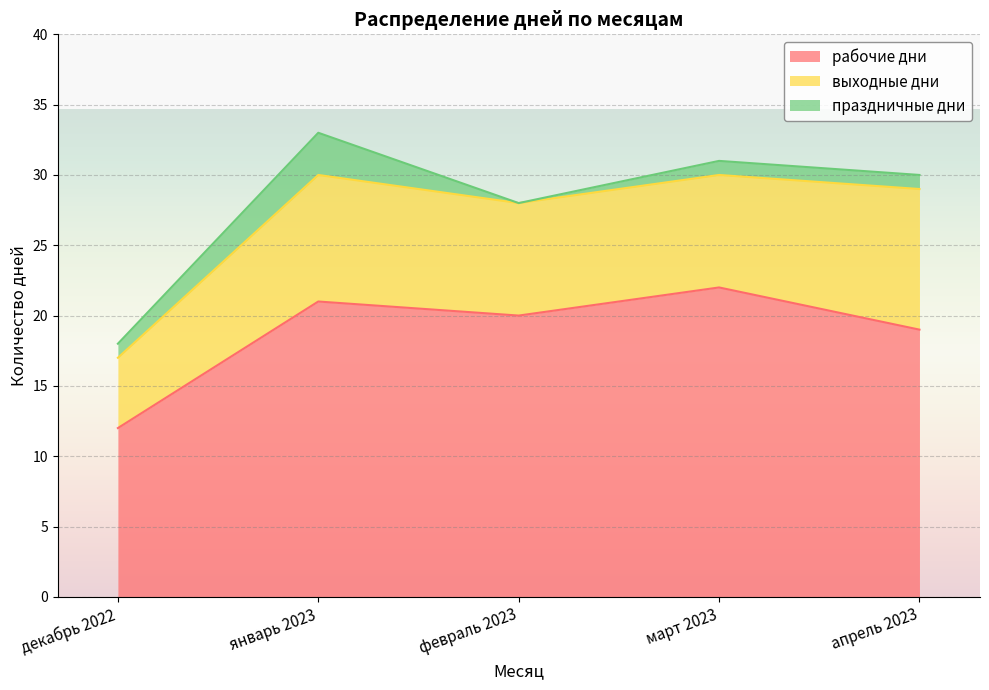

At which label is праздничные дни closest to 1?

декабрь 2022